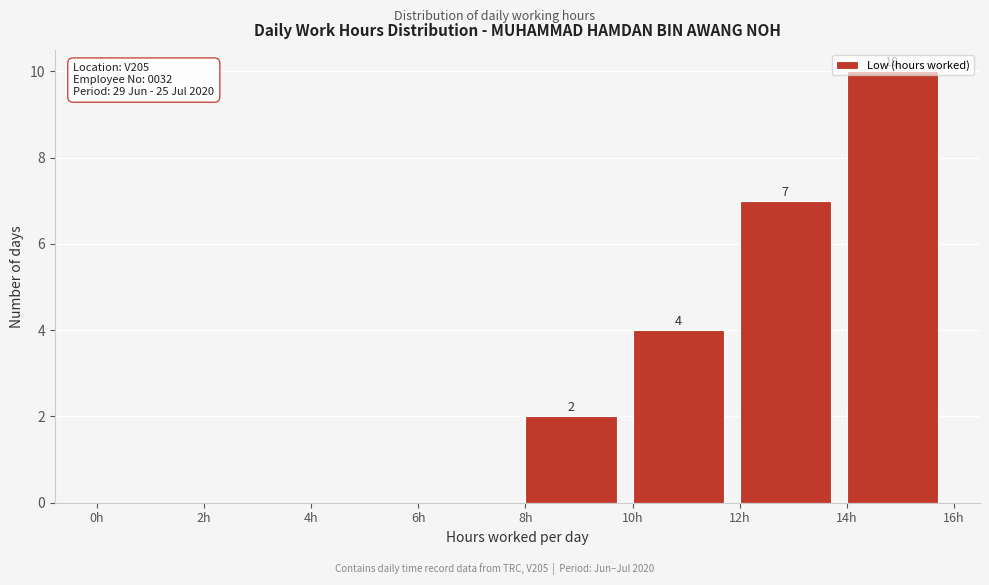

Which range on the x-axis has the tallest bar?

14 to 16